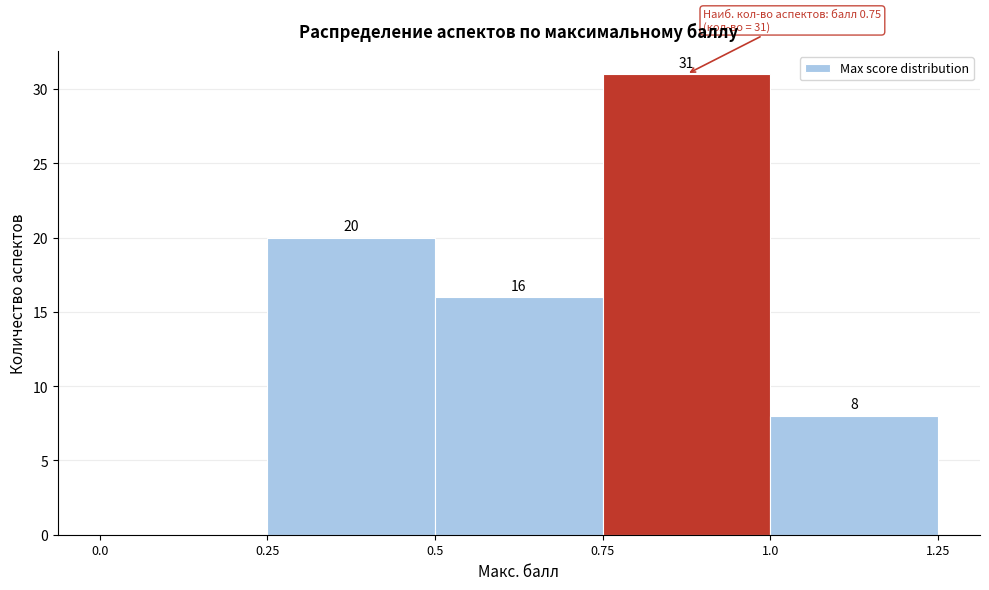

Which range on the x-axis has the tallest bar?

0.75 to 1.0